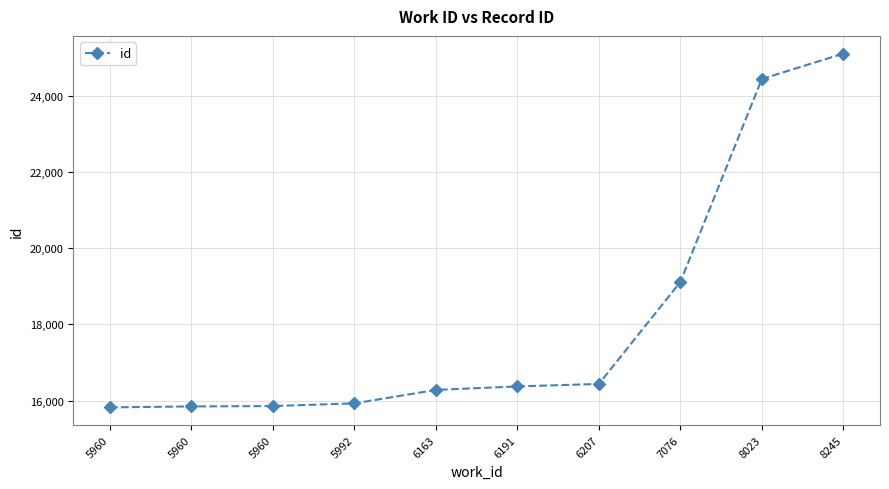

How many distinct data groups are displayed?

1